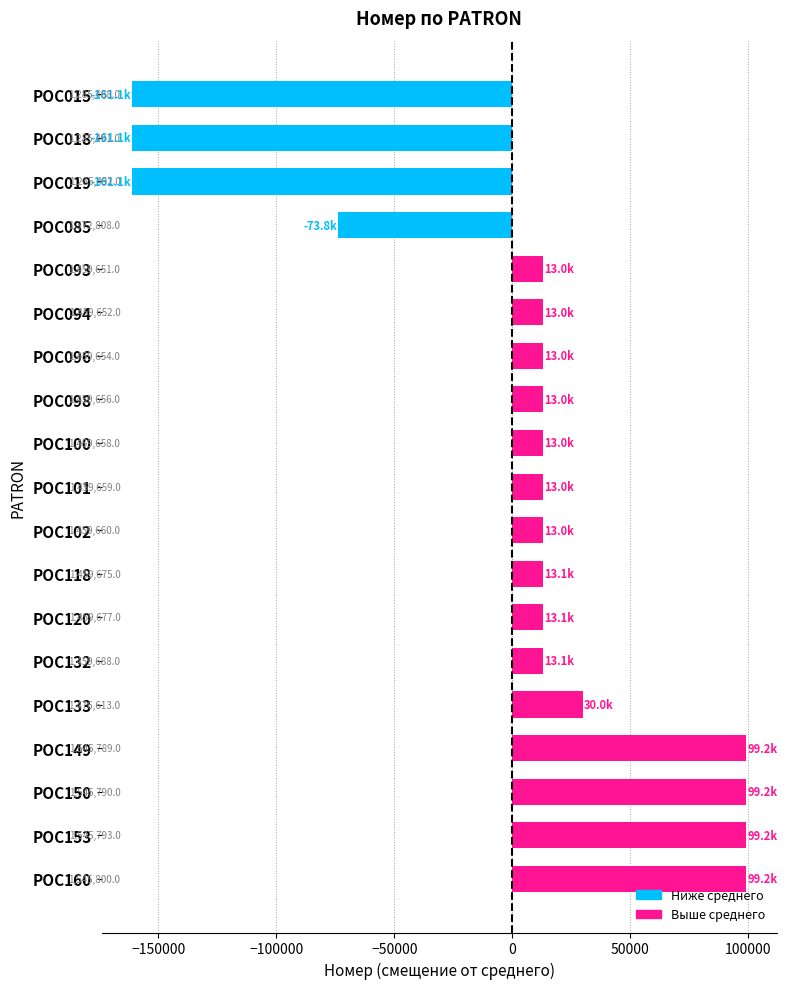

How many bars are there in total?

19